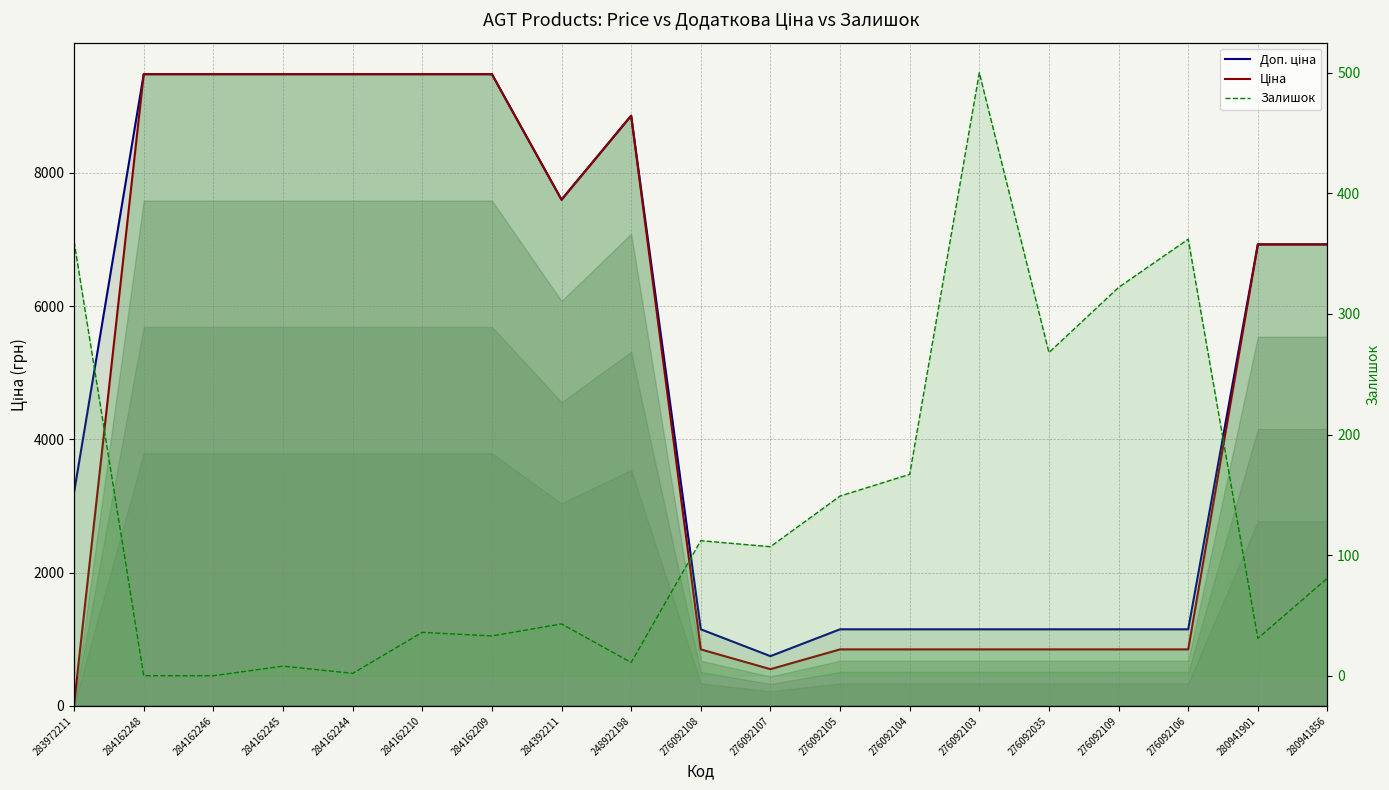

At which category is the sum across all series the highest?

284162210